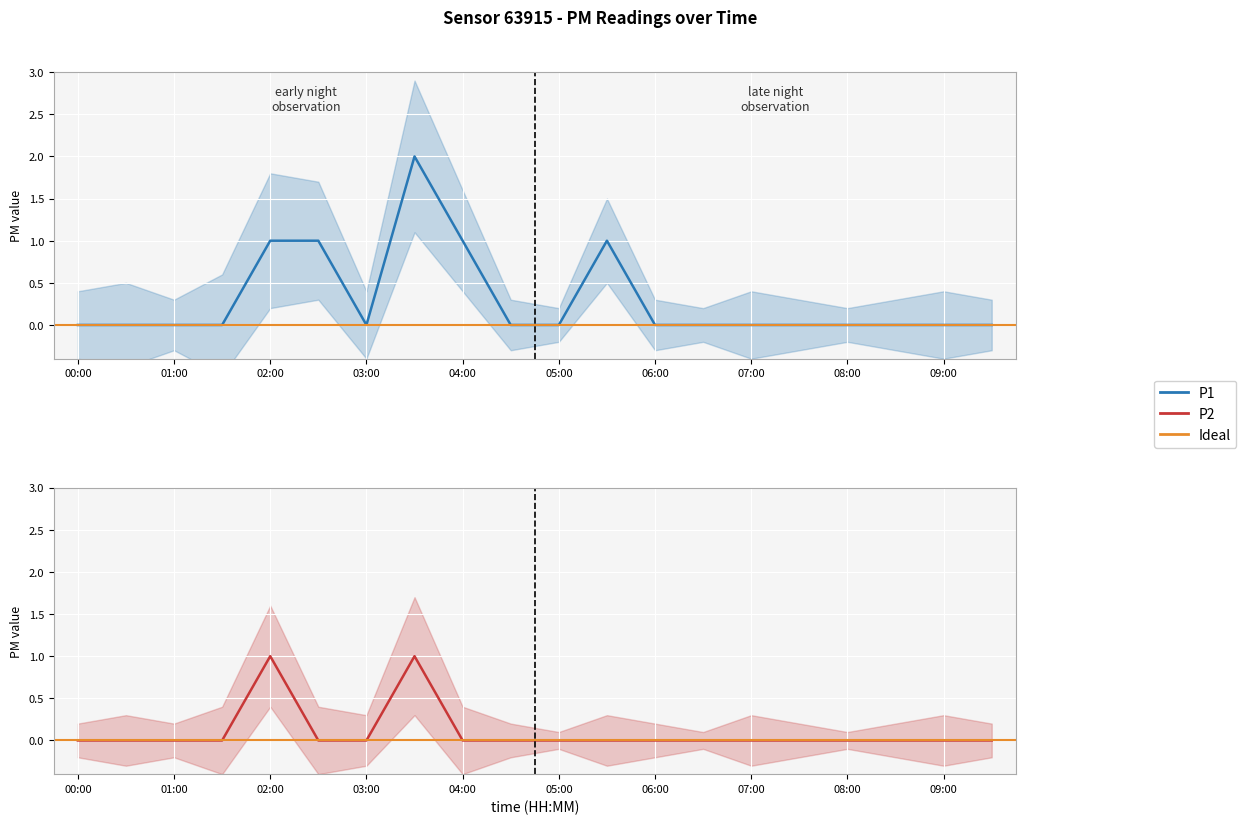

What position from the left is 07:00?

15